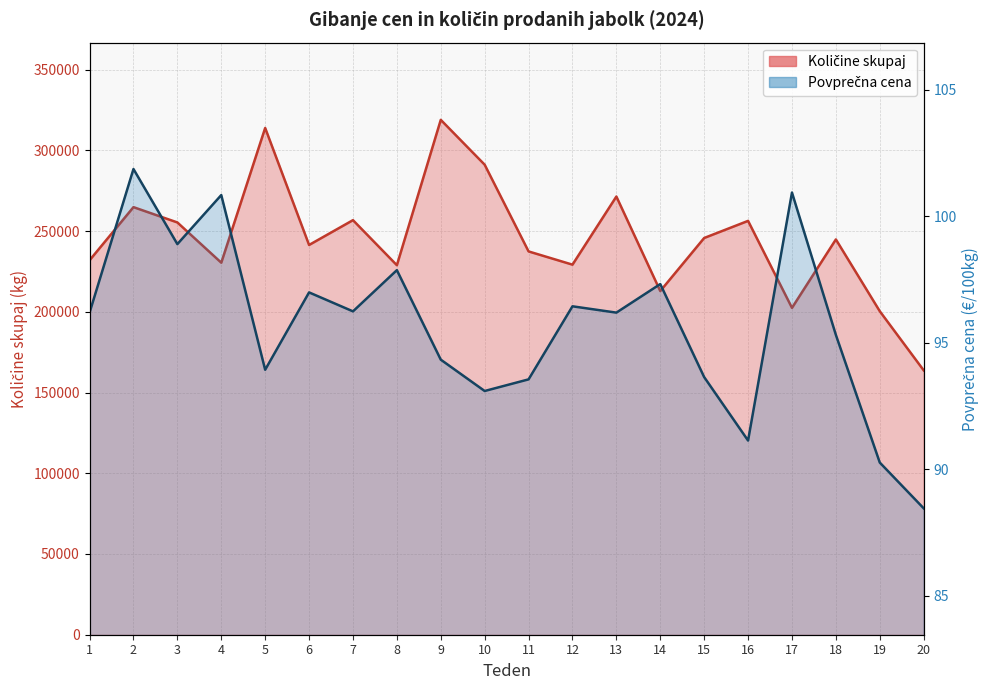

What value does the Količine skupaj series have at 20?

163759.0